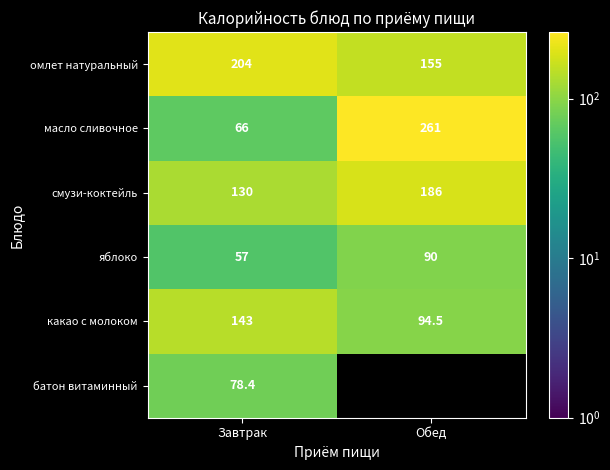

Is the value of омлет натуральный at Обед greater than the value of масло сливочное at Завтрак?

Yes